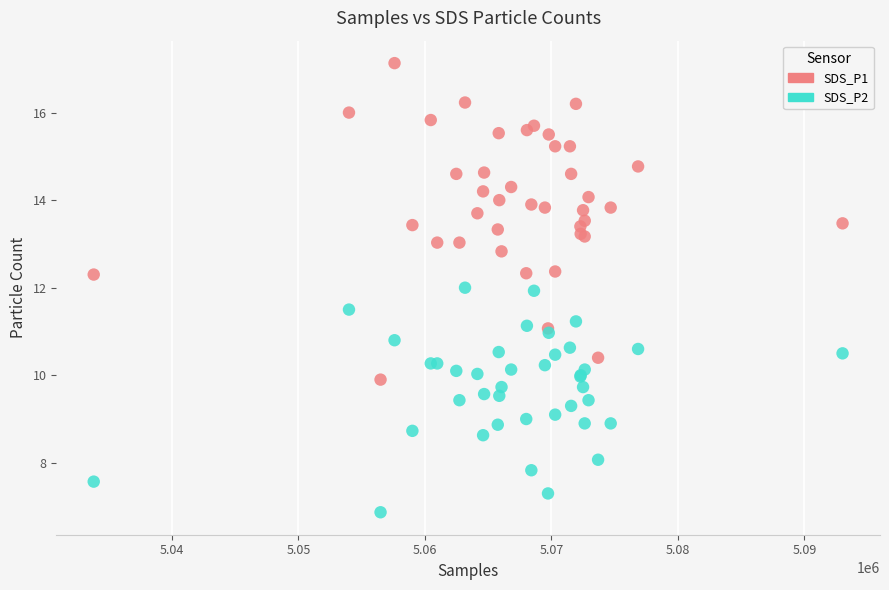

What are all the series names shown in the legend?

SDS_P1, SDS_P2